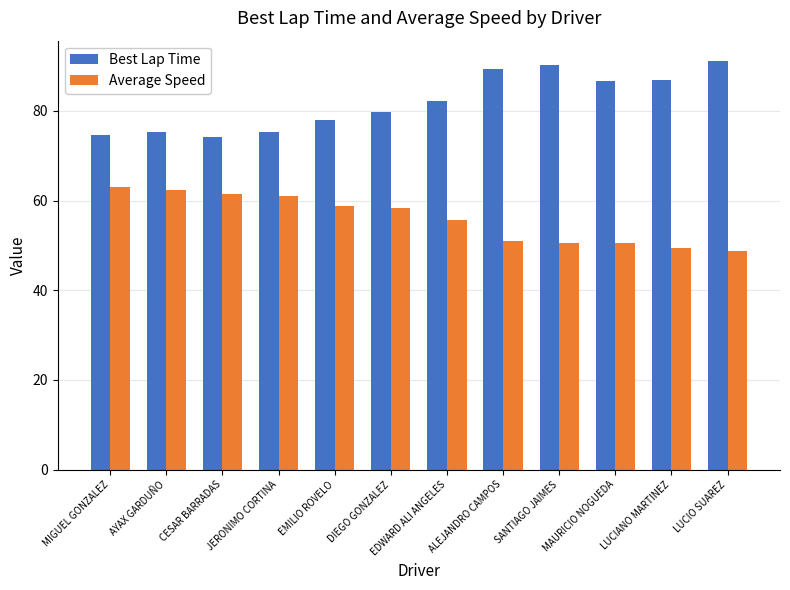

What is the total value across all series at CESAR BARRADAS?

135.7